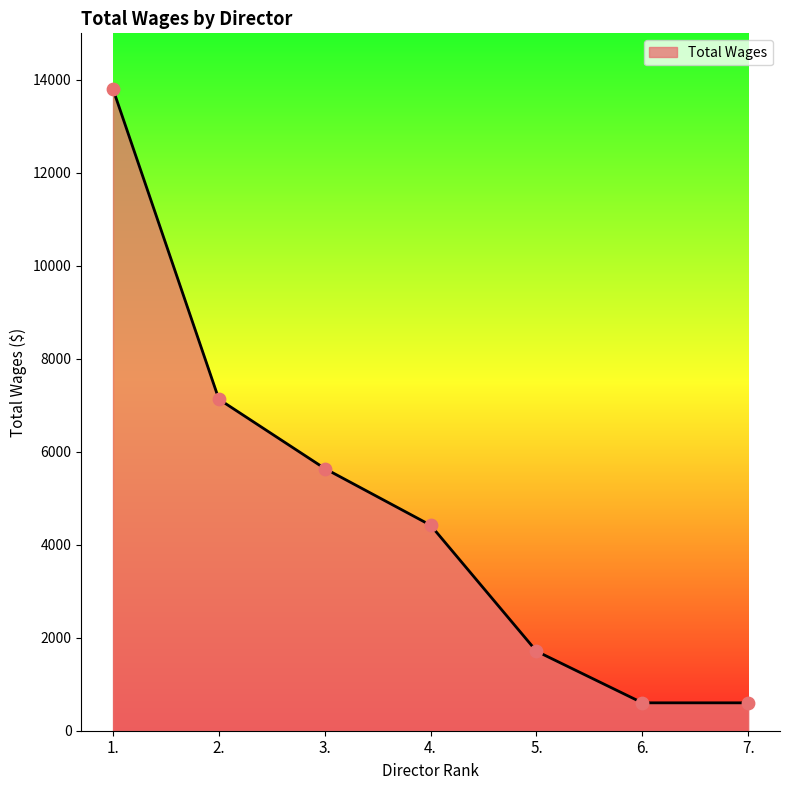

Between 3. and 6., which is larger?

3.